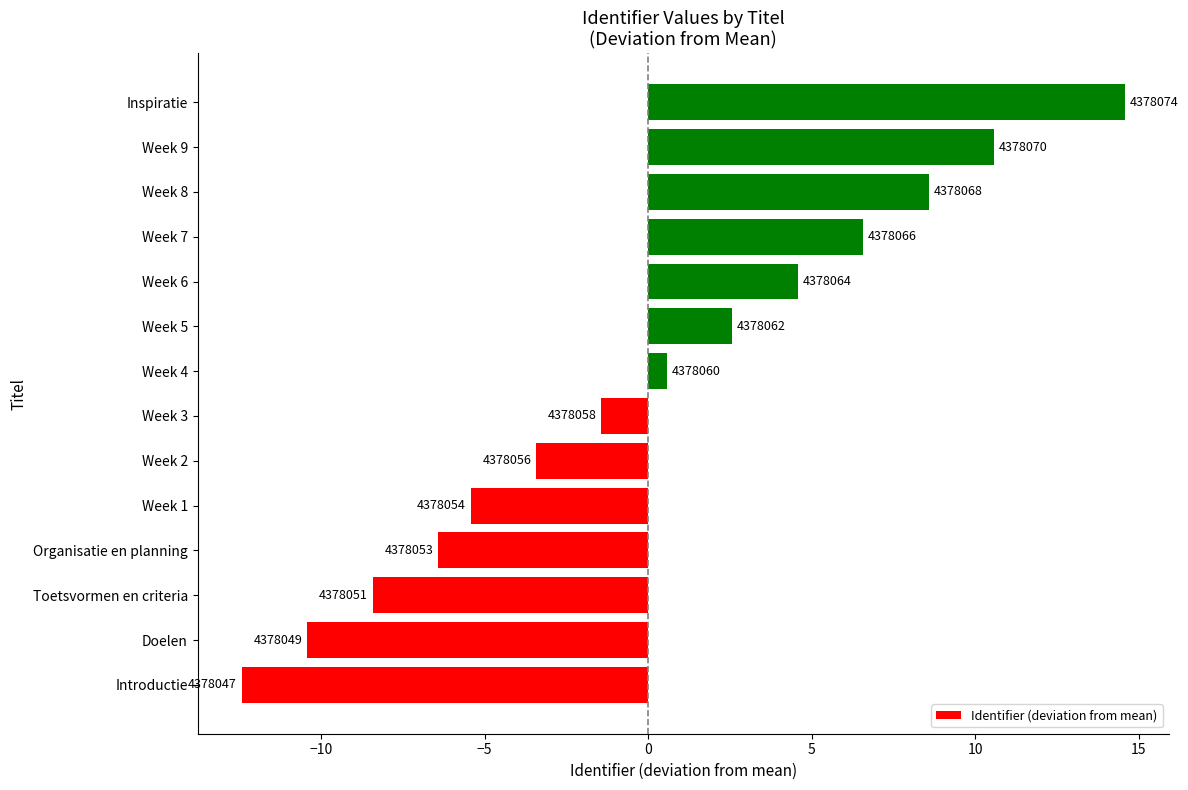

How many bars are there in total?

14